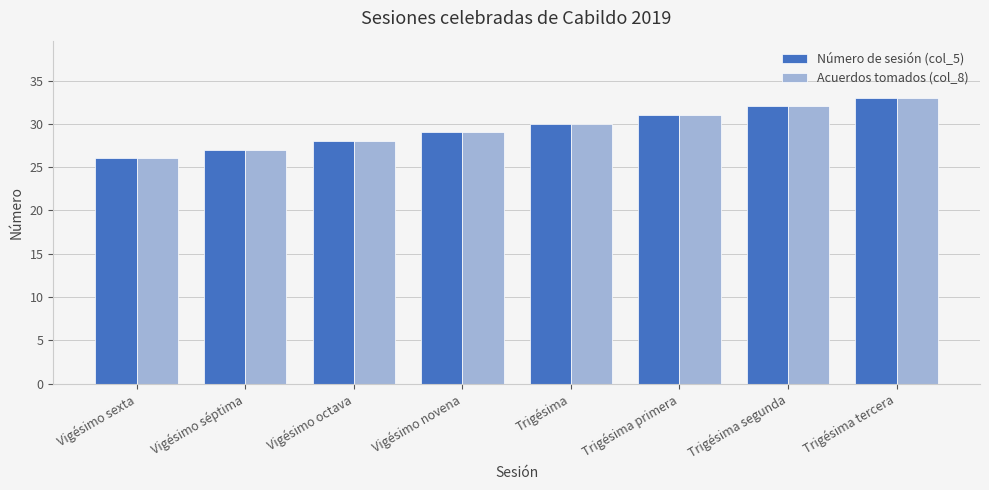

Is the value of Acuerdos tomados (col_8) at Trigésima tercera greater than the value of Número de sesión (col_5) at Vigésimo octava?

Yes